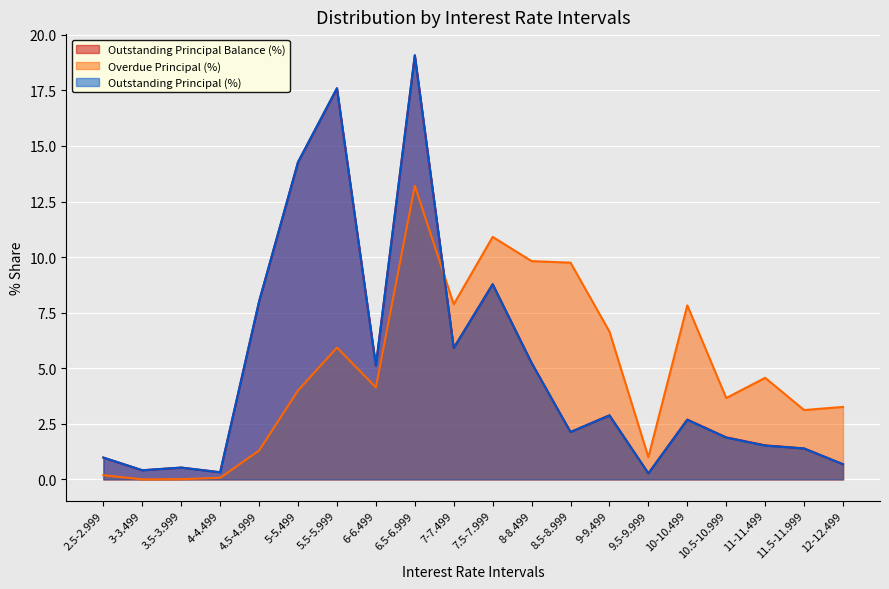

What is the maximum value for Outstanding Principal (%)?

19.1